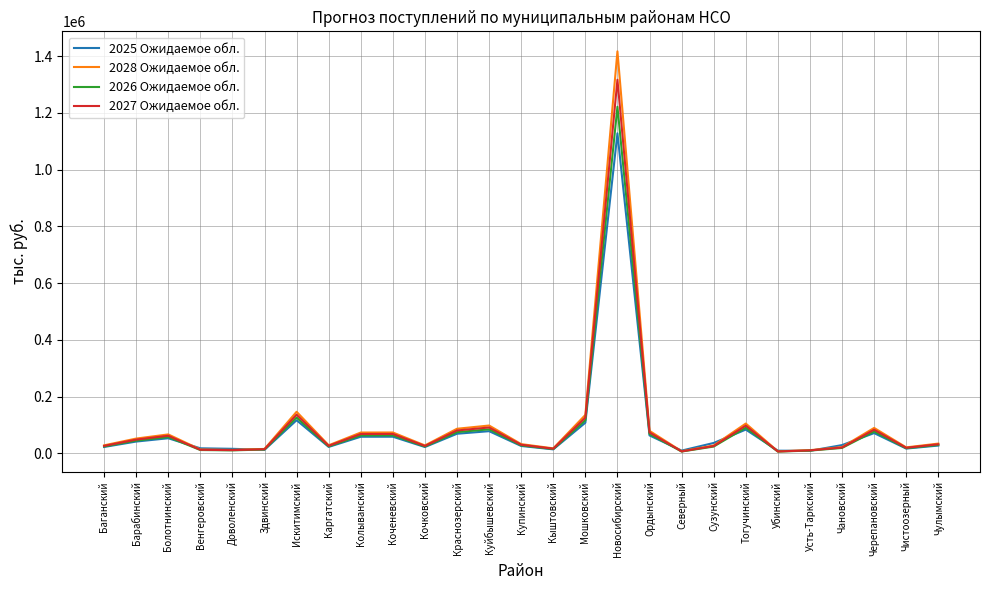

What is the total value across all series at Сузунский?

112620